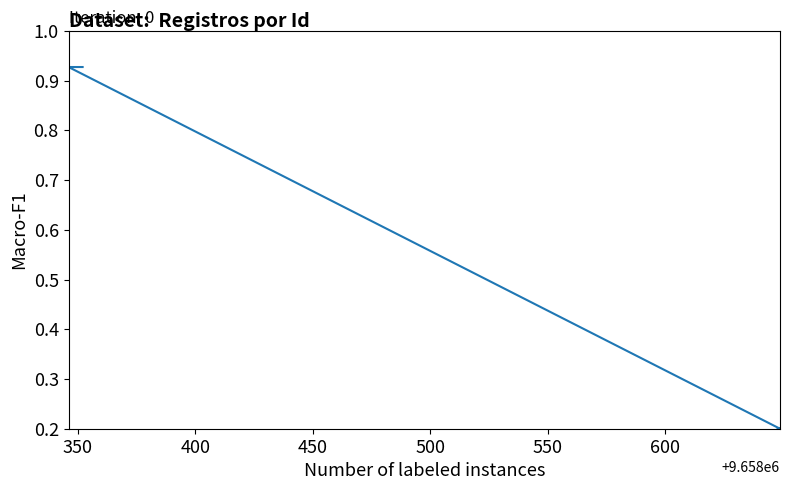

Count the values in the range 0 to 1.

20